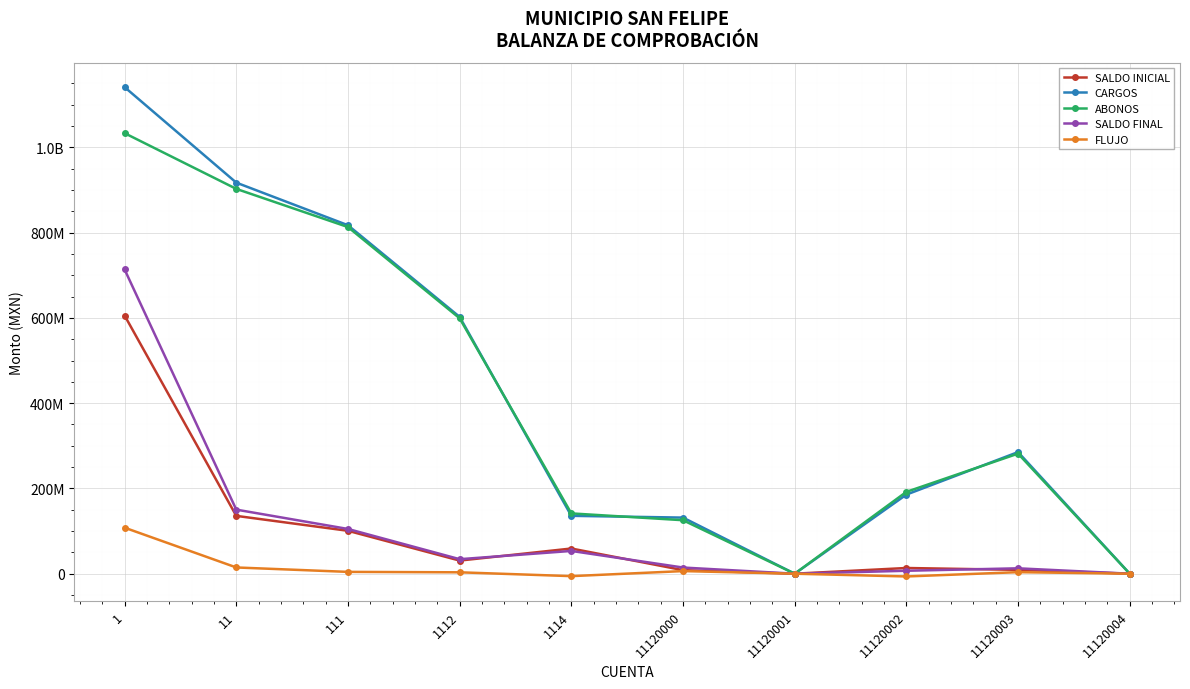

What are all the series names shown in the legend?

SALDO INICIAL, CARGOS, ABONOS, SALDO FINAL, FLUJO